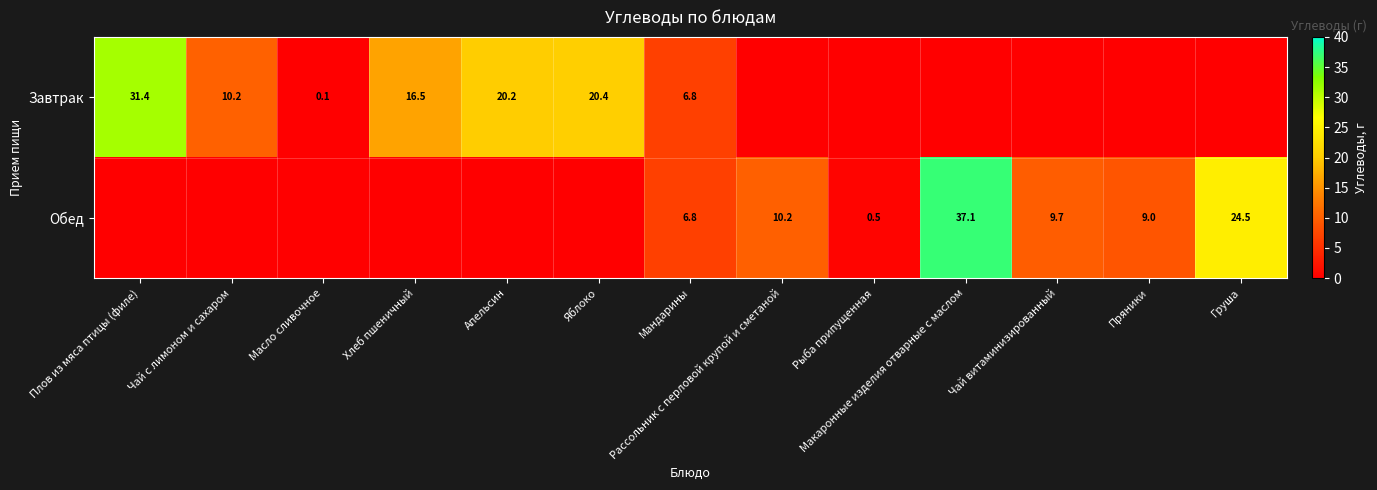

Is the value of Обед at Рассольник с перловой крупой и сметаной greater than the value of Завтрак at Мандарины?

Yes